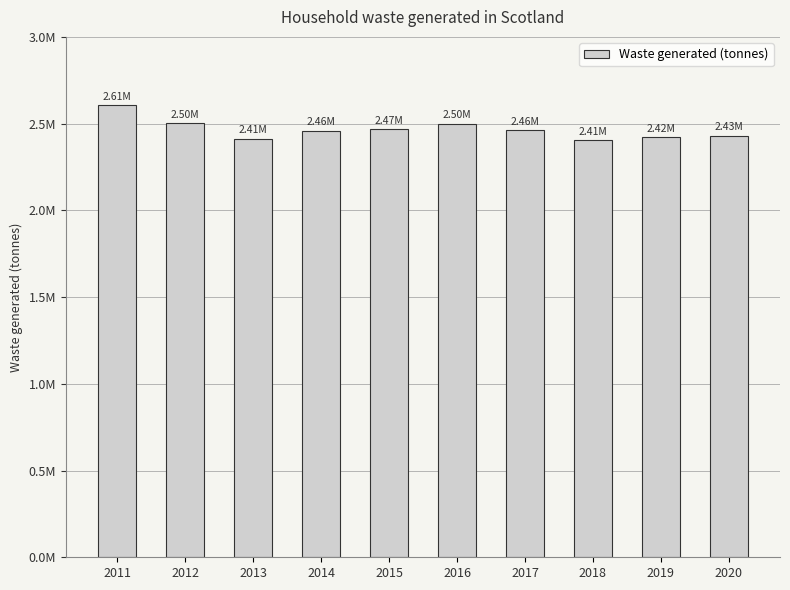

The chart shows a value of 2459557.4 at 2014. True or false?

True